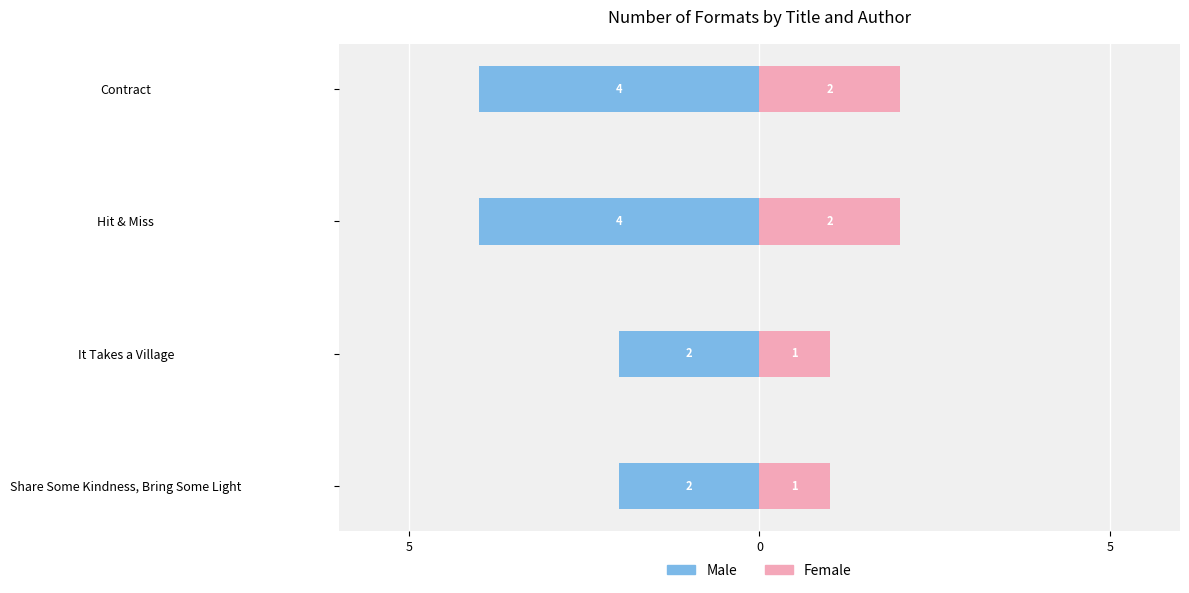

What is the minimum value for Male?

-4